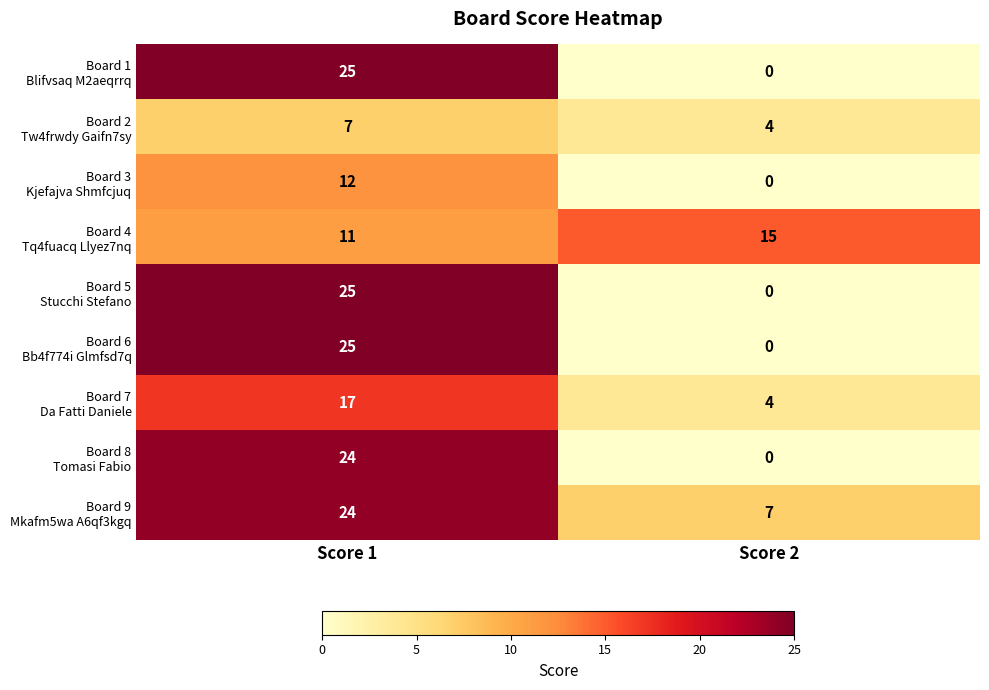

At which category is the sum across all series the highest?

Score 1